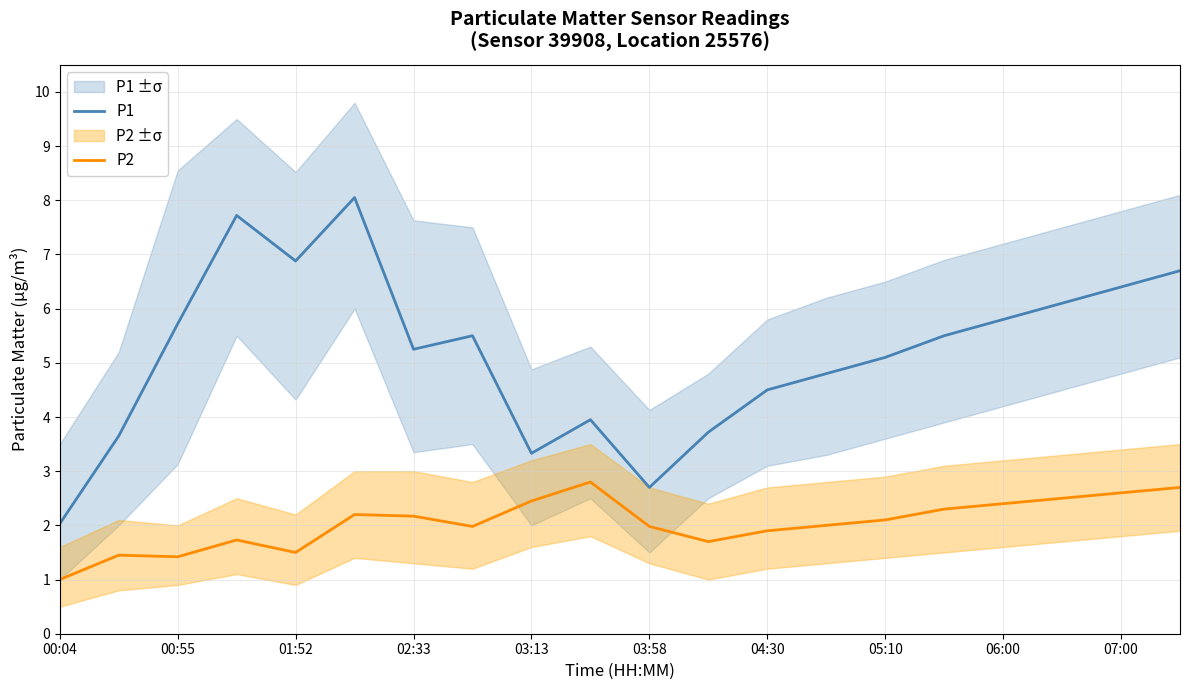

True or false: P1 has a value of 5.8 at 06:00.

True